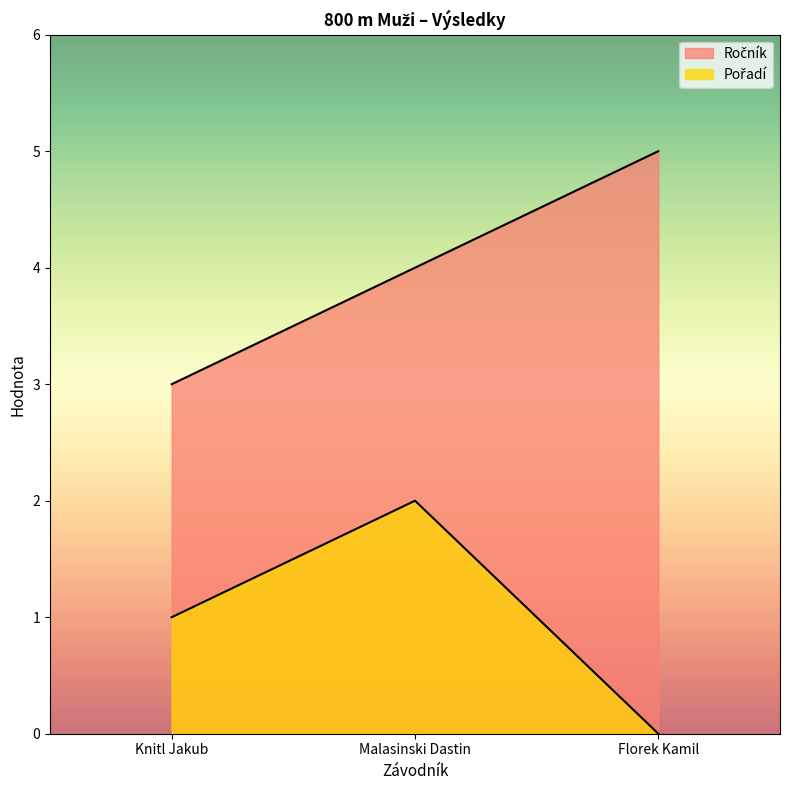

The value of Ročník at Malasinski Dastin is 4. True or false?

True